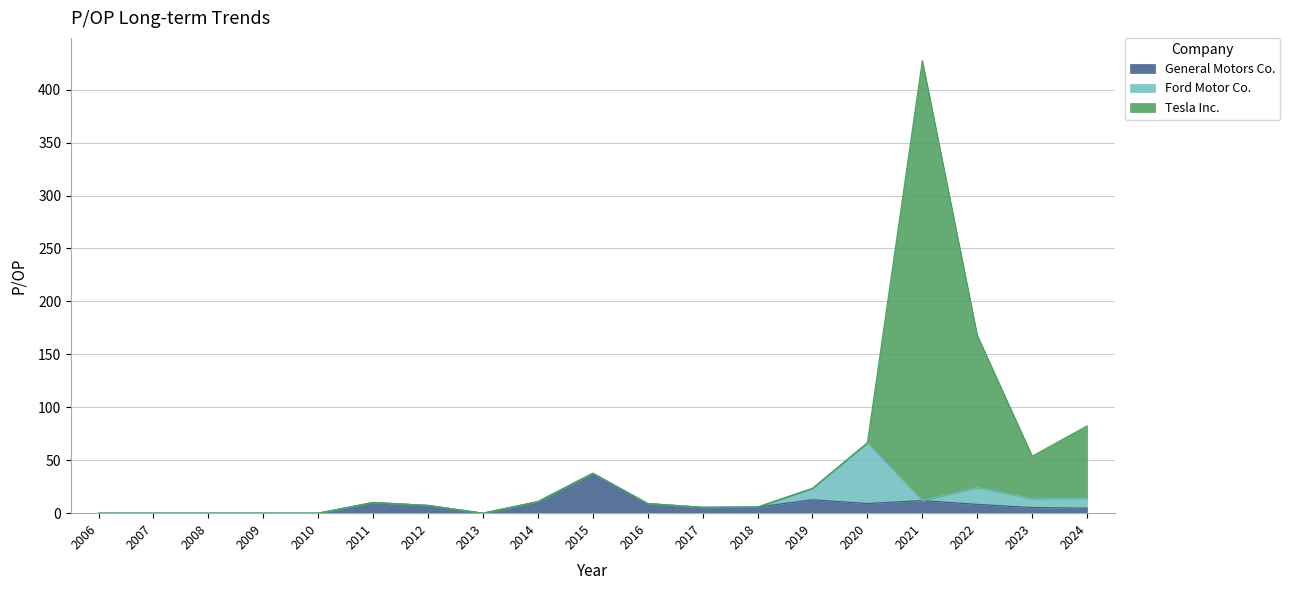

Which series has the widest spread of values?

Tesla Inc.